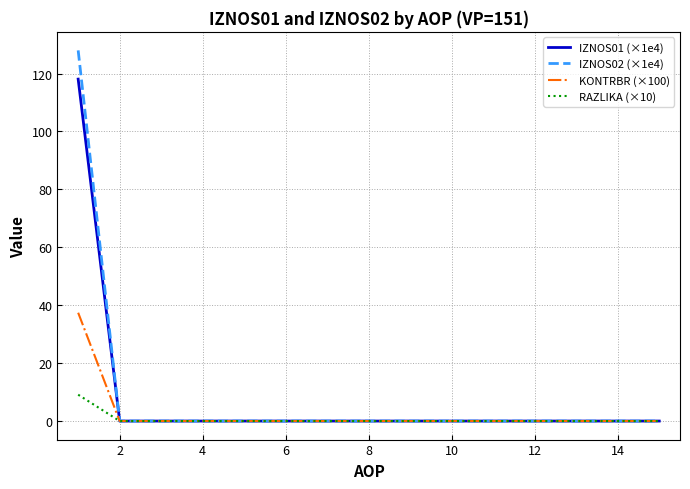

Rank the series by their maximum value, from lowest to highest.

RAZLIKA (×10), KONTRBR (×100), IZNOS01 (×1e4), IZNOS02 (×1e4)